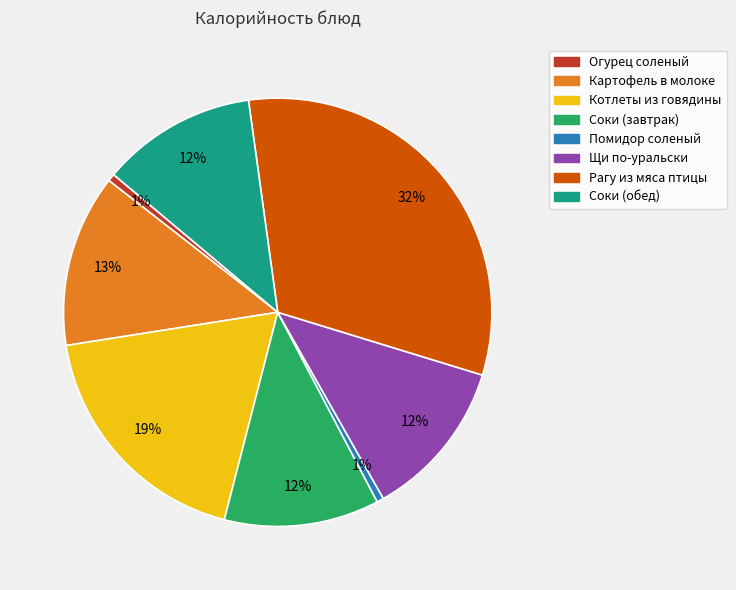

Count the number of slices in the pie.

8